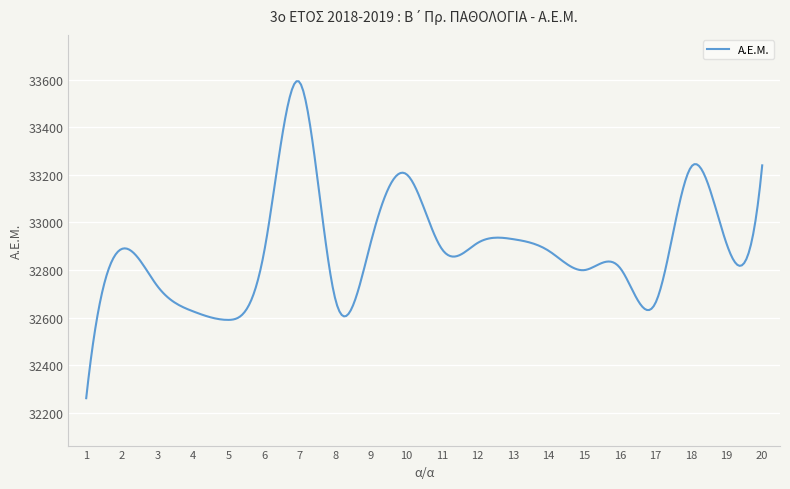

What is the maximum value shown in the chart?

33593.3